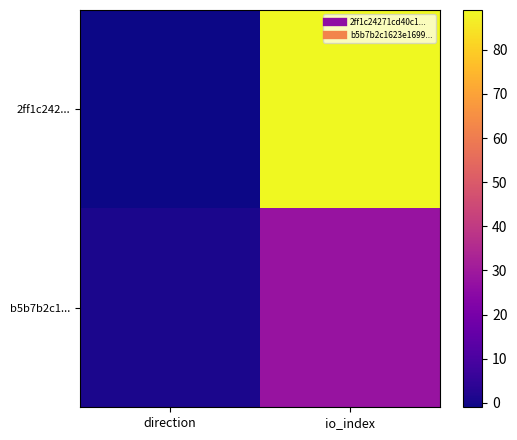

Reading right to left, transcribe all the data shown in this chart.

2ff1c242...: io_index=89	direction=-1
b5b7b2c1...: io_index=28	direction=1